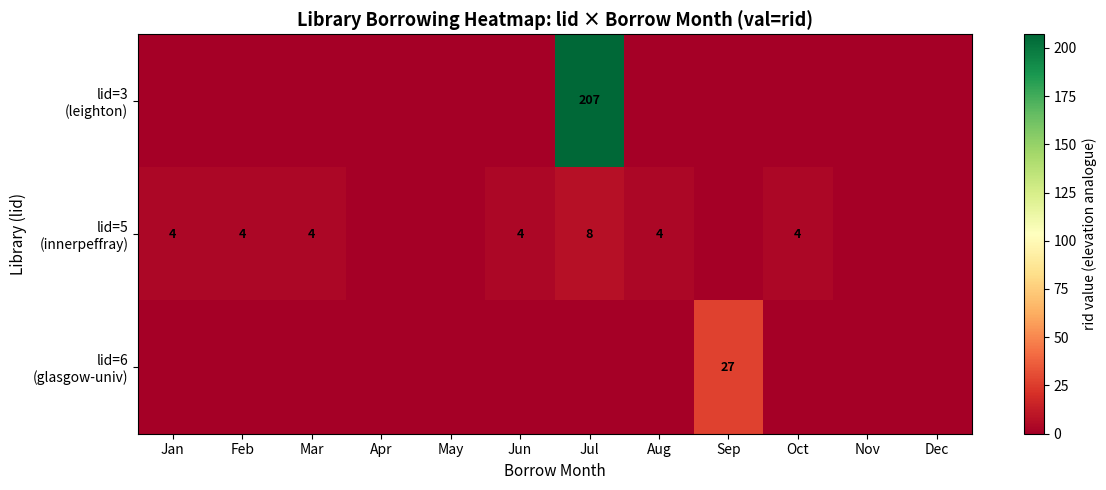

Rank the series by their maximum value, from lowest to highest.

lid=5 (innerpeffray), lid=6 (glasgow-univ), lid=3 (leighton)